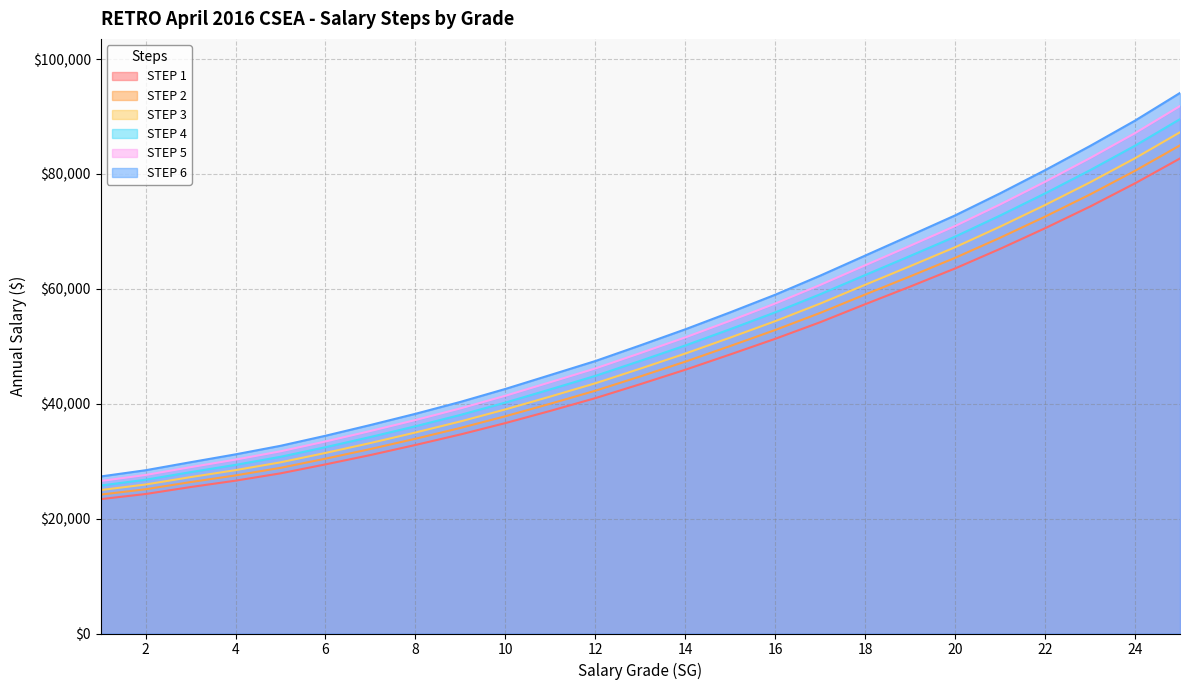

Is the value of STEP 5 at 7 greater than the value of STEP 2 at 15?

No